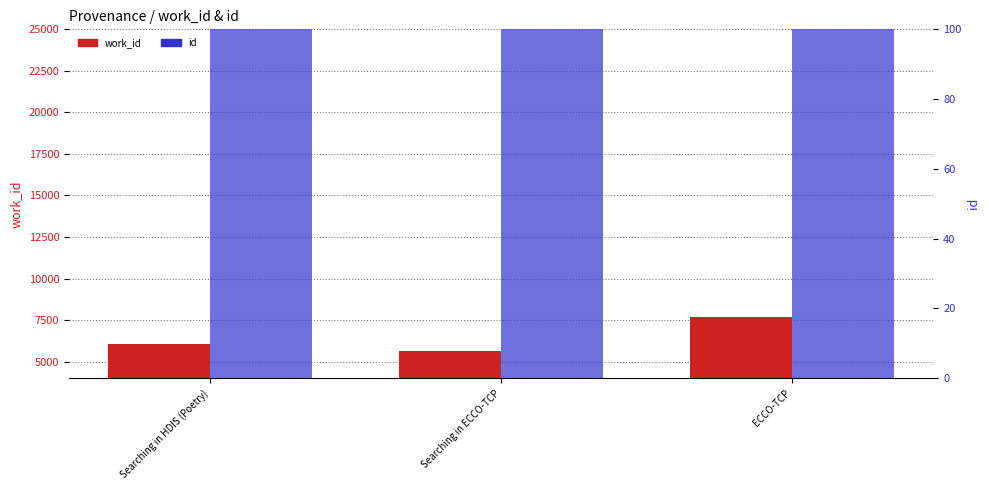

What is the label of the 2nd bar from the right?

Searching in ECCO-TCP